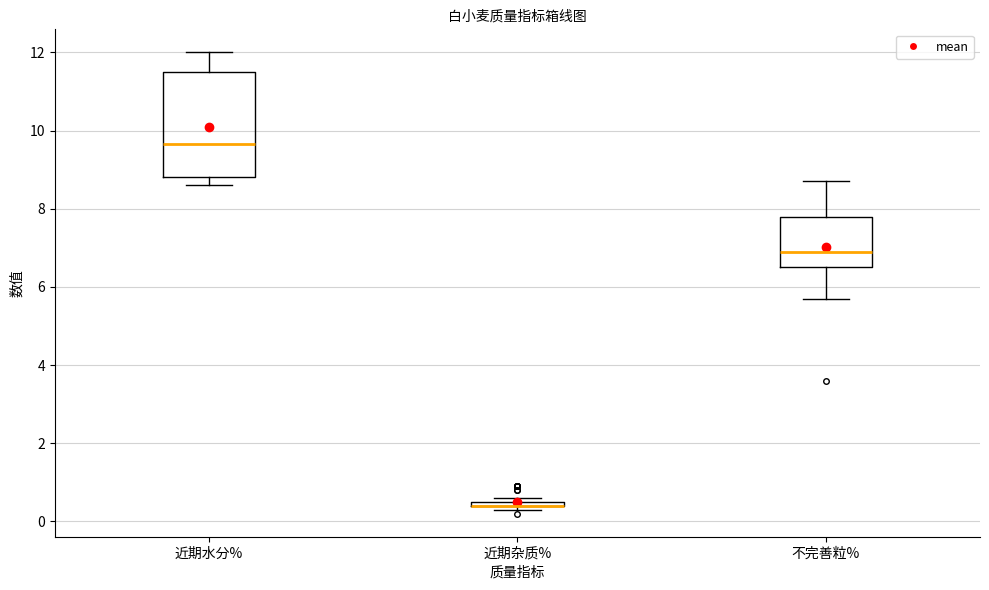

Comparing the boxes themselves (not the whiskers), which one is the tallest?

近期水分%